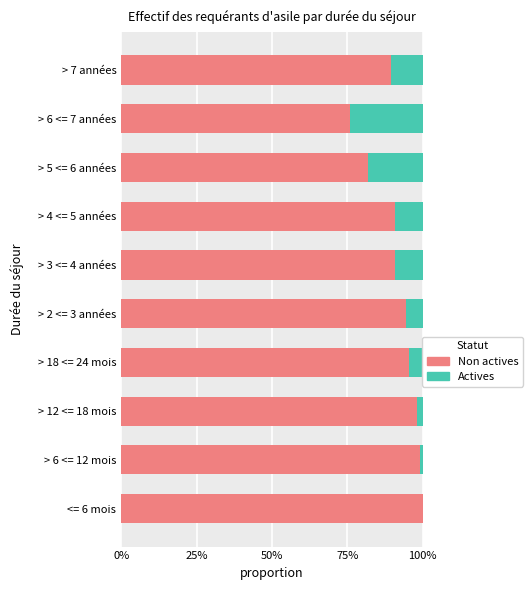

Are the bars horizontal?

Yes